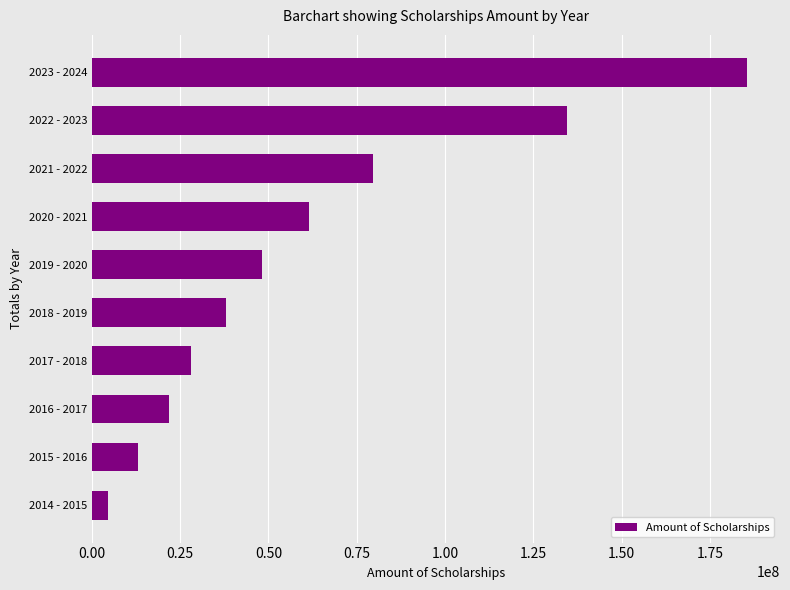

What is the smallest value displayed?

4635320